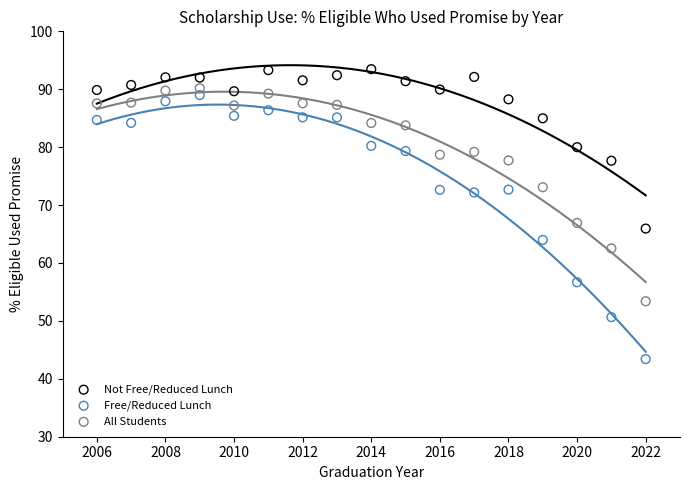

Across all data points, what is the range of Y values (max minus min)?

50.1